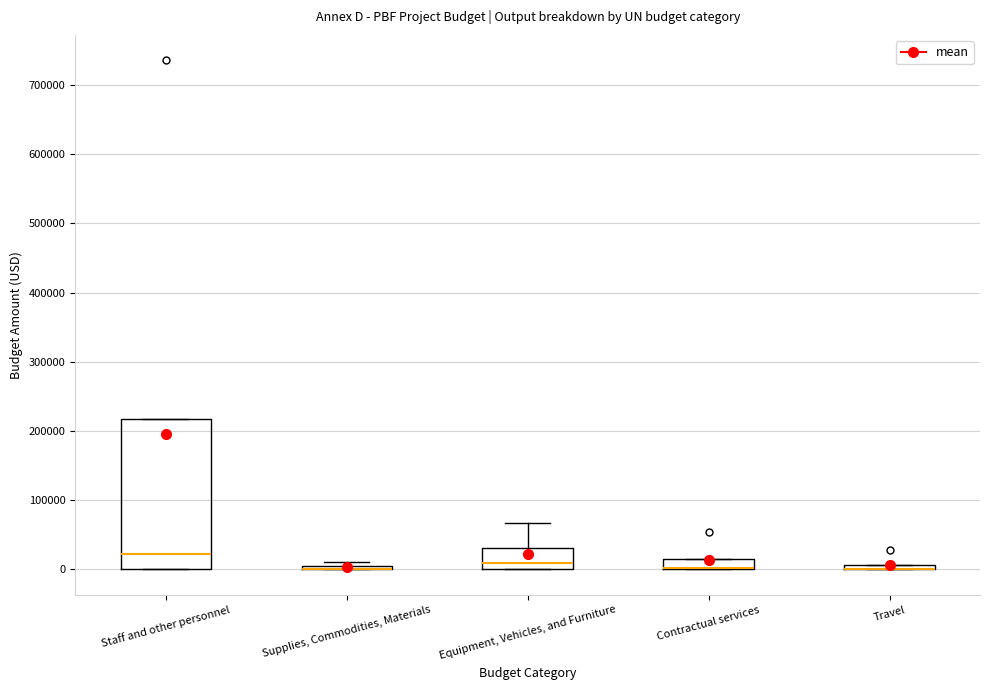

Which box is the tallest, from its lower edge to its upper edge?

Staff and other personnel